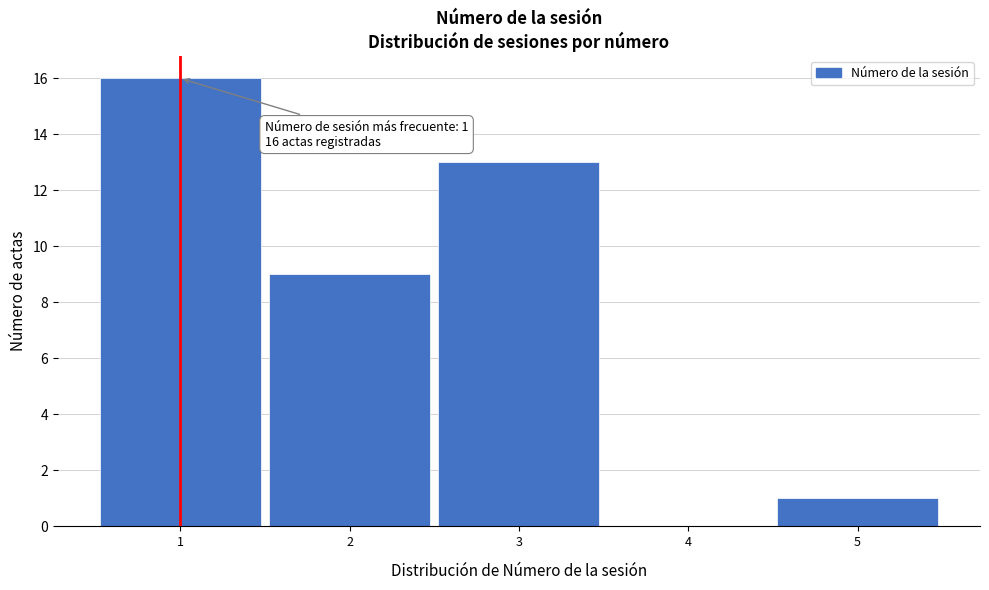

Which range on the x-axis has the tallest bar?

0.5 to 1.5